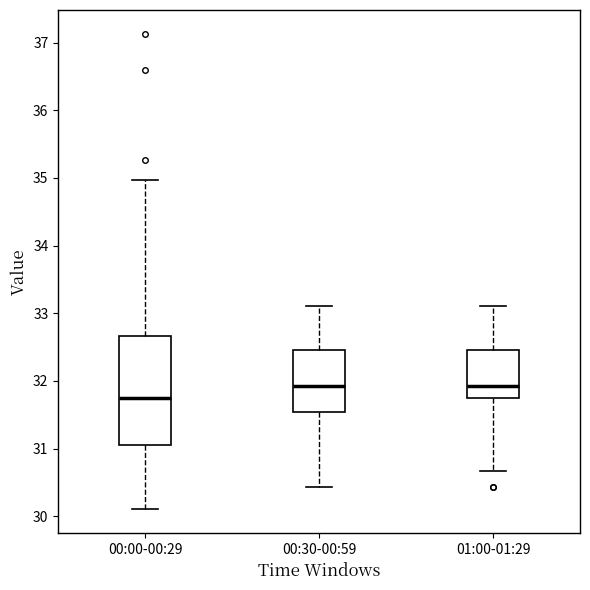

Which box is the tallest, from its lower edge to its upper edge?

00:00-00:29